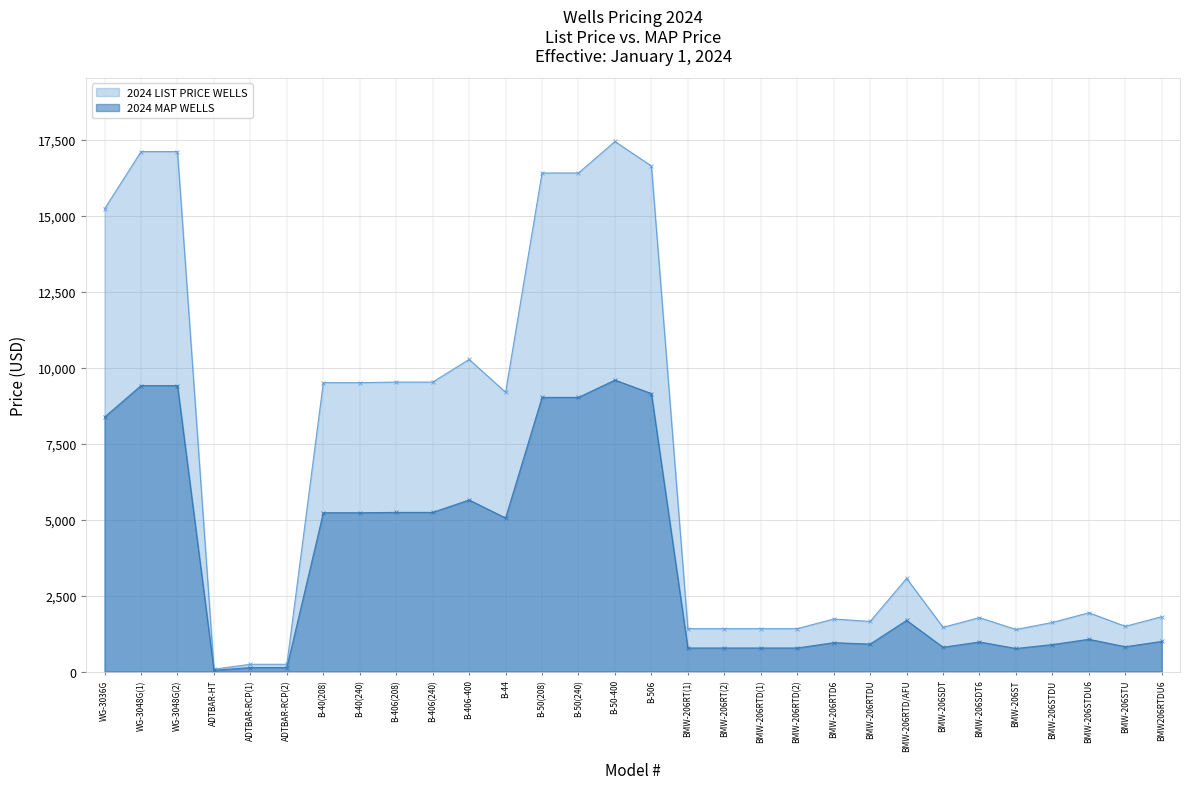

What is the value of the 2024 LIST PRICE WELLS point at the 19th from the left?

1415